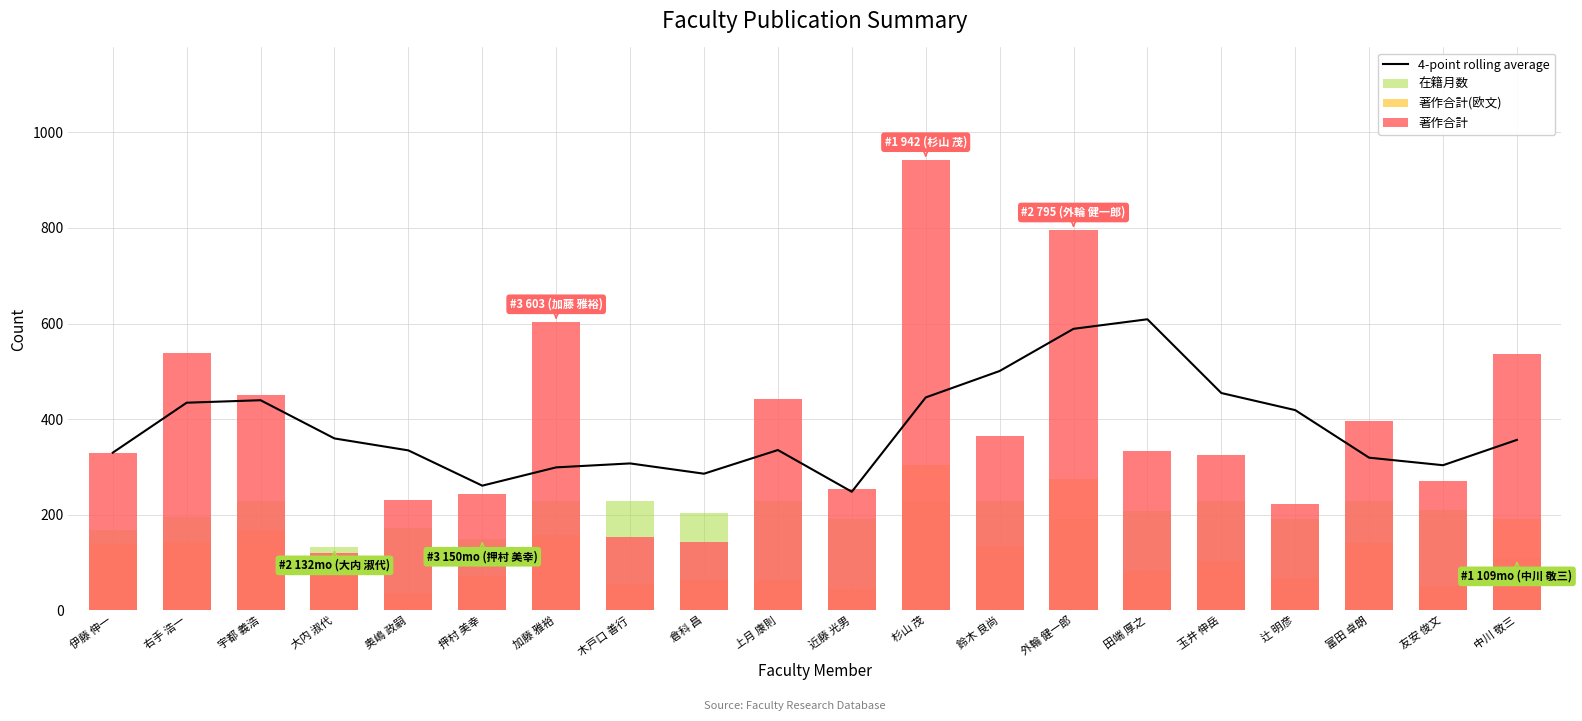

How many values in the 在籍月数 series exceed 207?

9